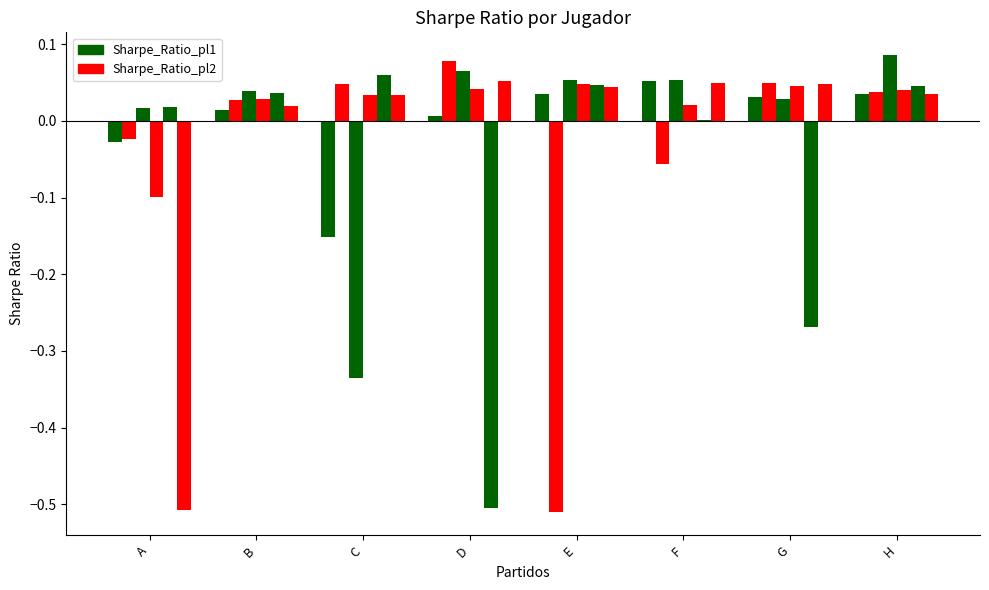

How many series are shown in this chart?

6